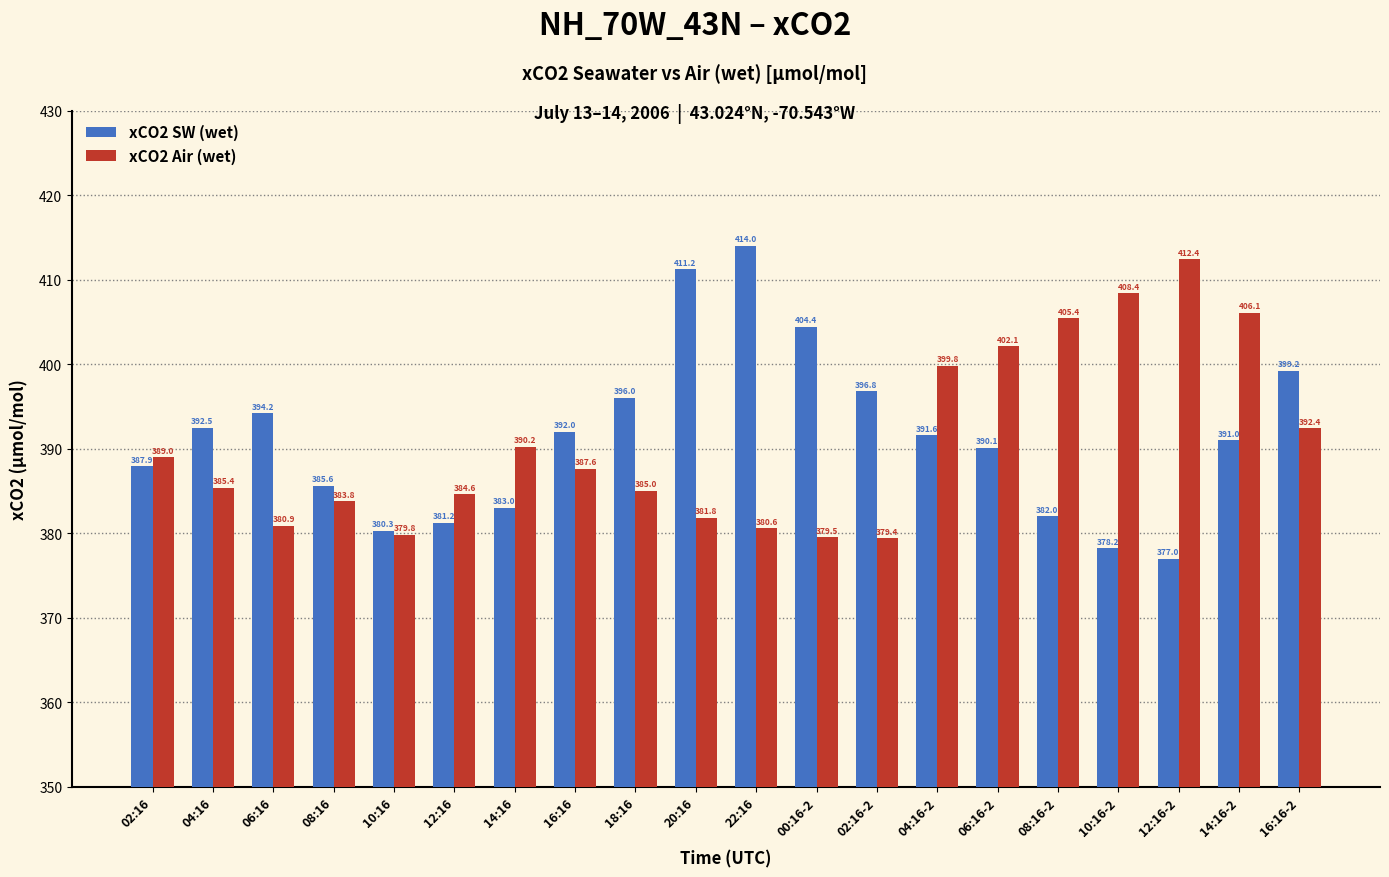

At which label is xCO2 Air (wet) closest to 395?

16:16-2